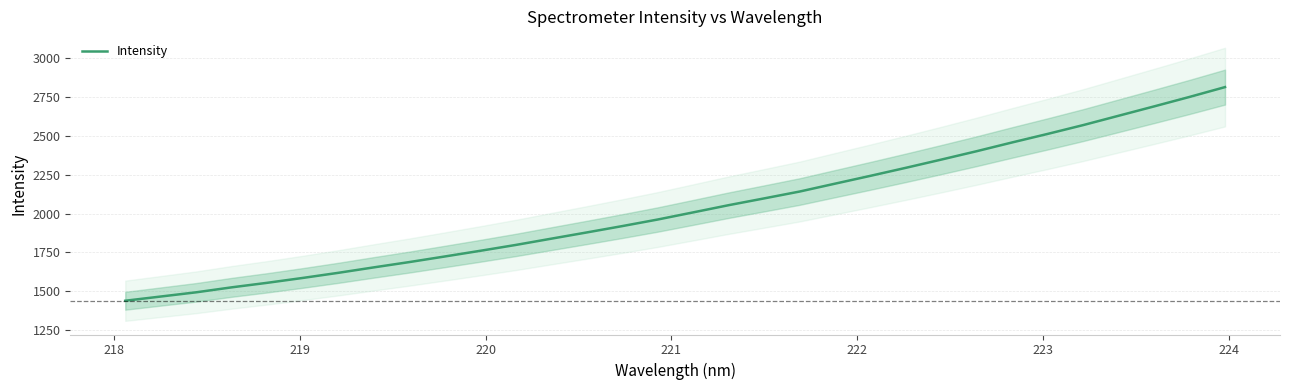

How many categories are shown in the chart?

32